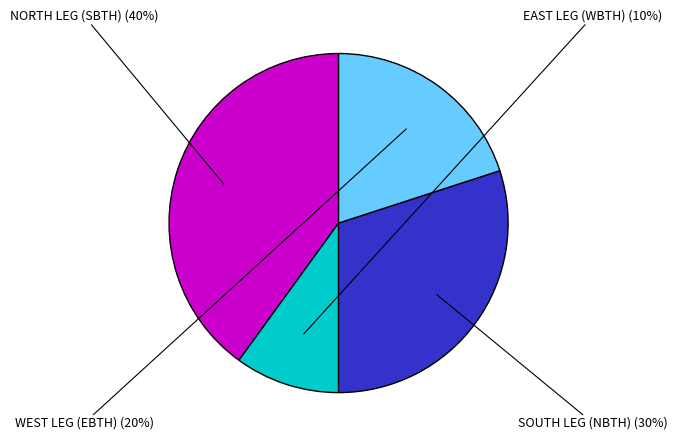

How many slices are in this pie chart?

4